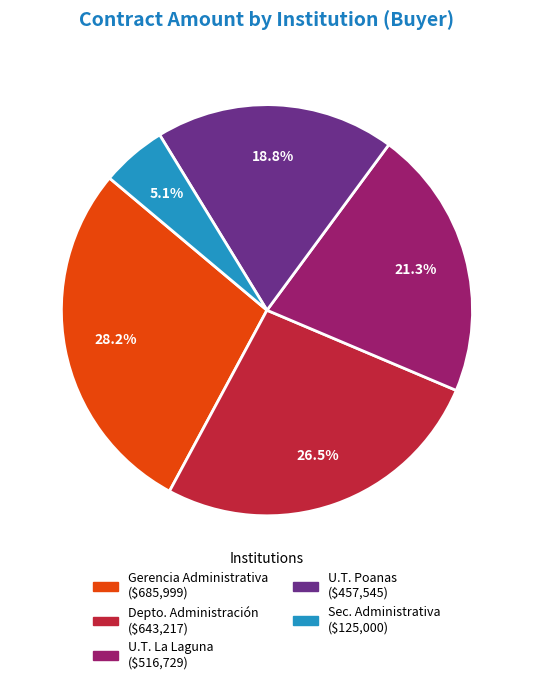

Is there a majority slice in this chart?

No